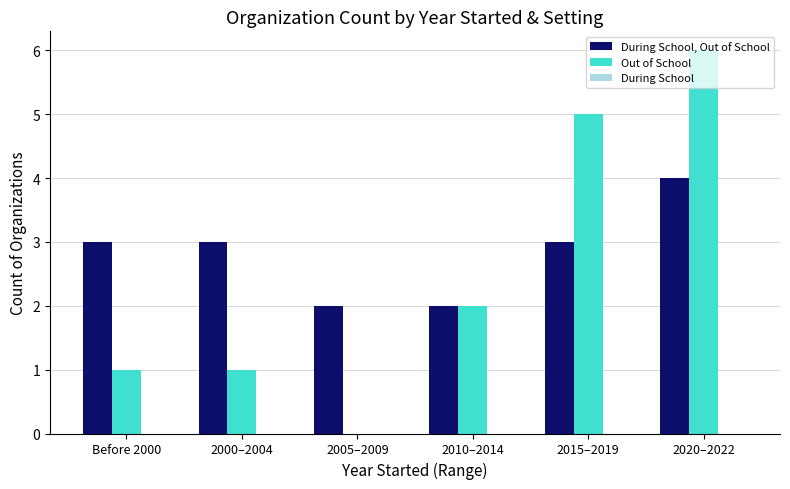

What is the sum of the Out of School values at 2010–2014 and 2015–2019?

7